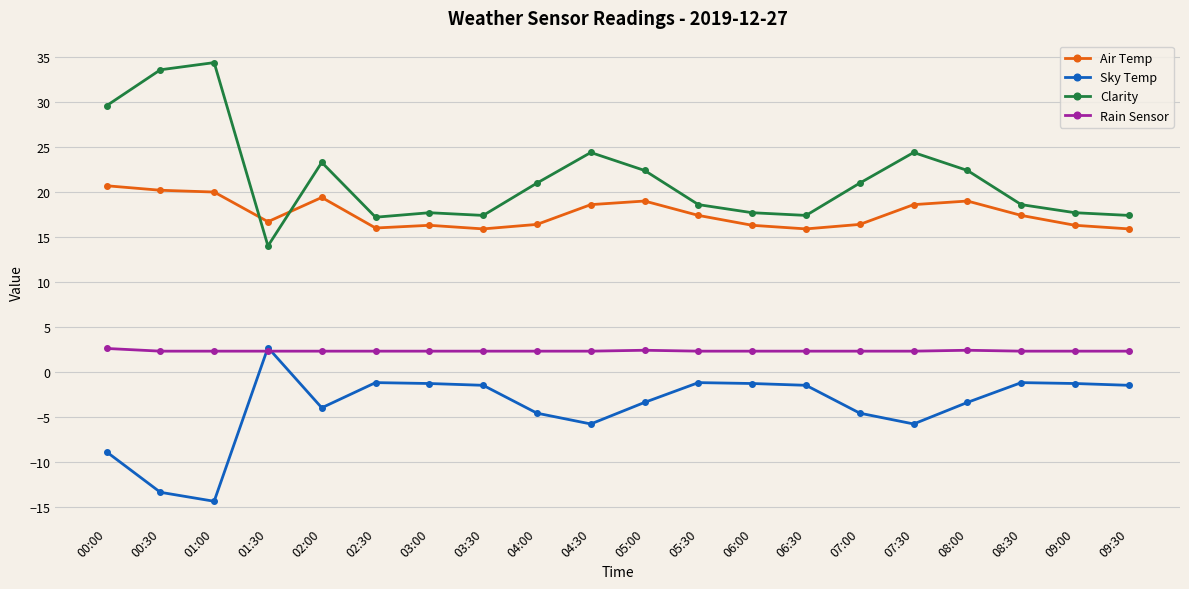

What is the average value of the Clarity series?

21.5